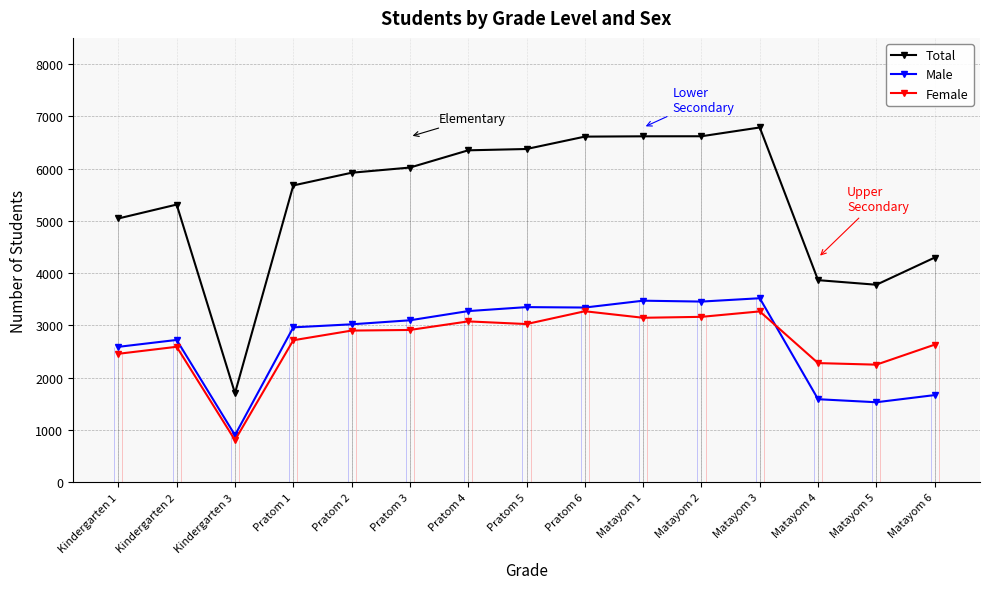

At how many categories does at least one series exceed 6515?

4